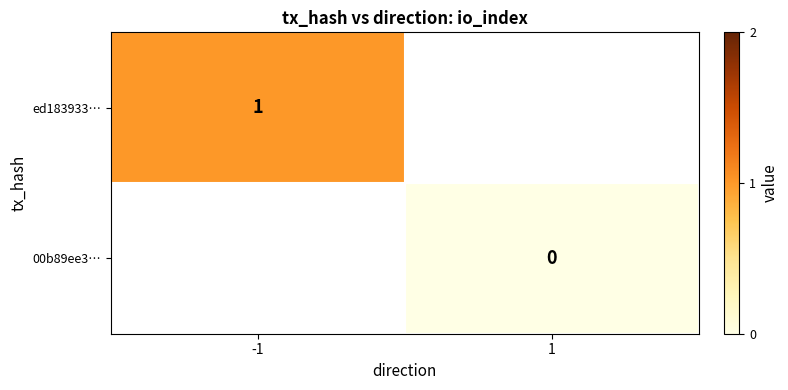

The ed183933… series shows 1 at -1. True or false?

True